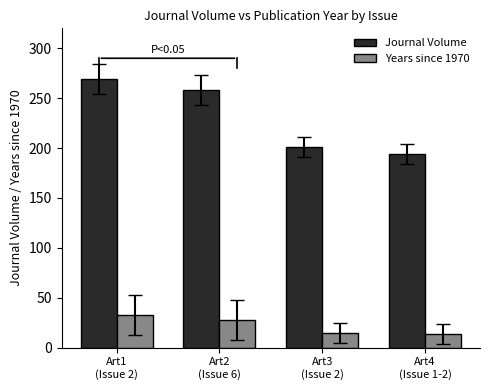

Which series has the widest spread of values?

Journal Volume